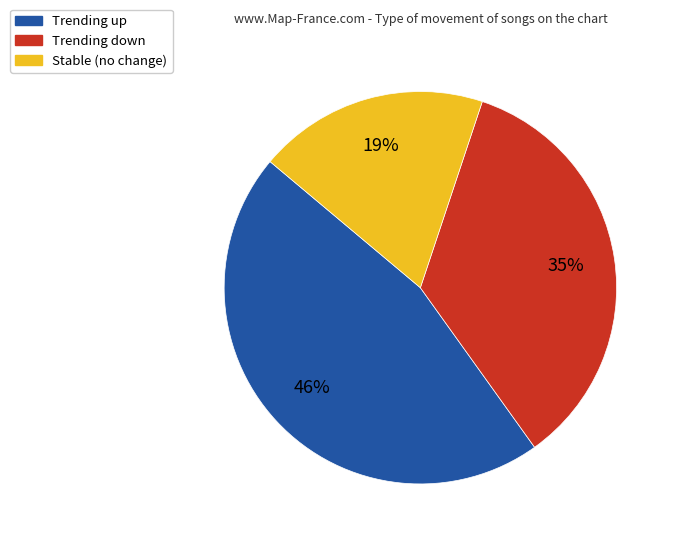

To the nearest percent, what is the average slice percentage?

33%